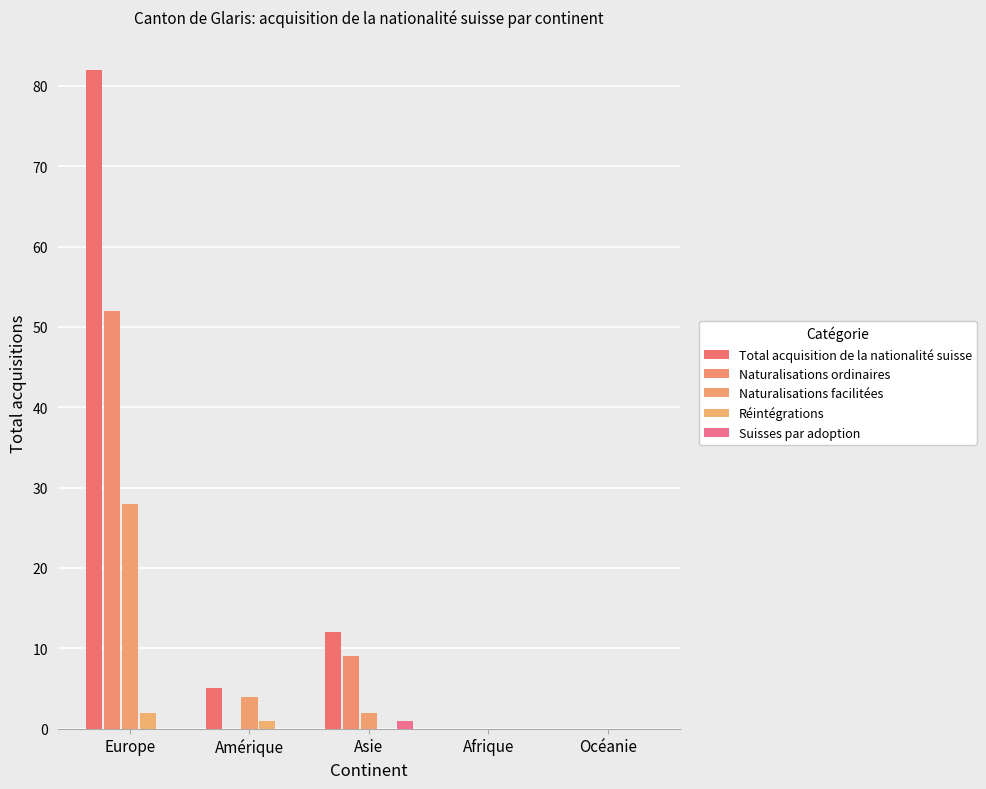

What is the maximum value shown in the chart?

82